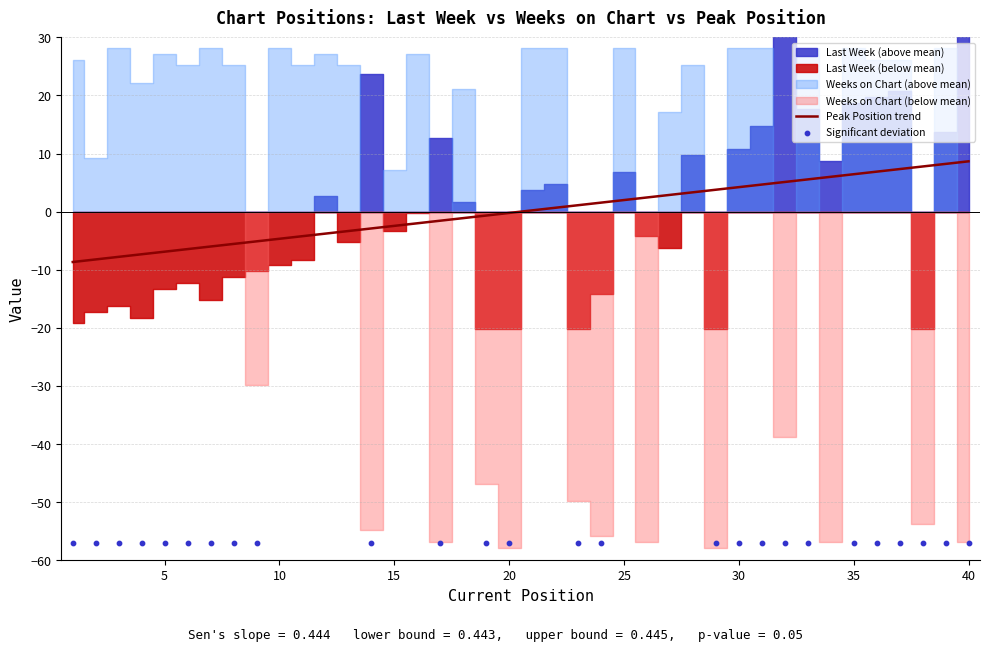

Which series has the largest Y range (max minus min)?

Weeks on Chart